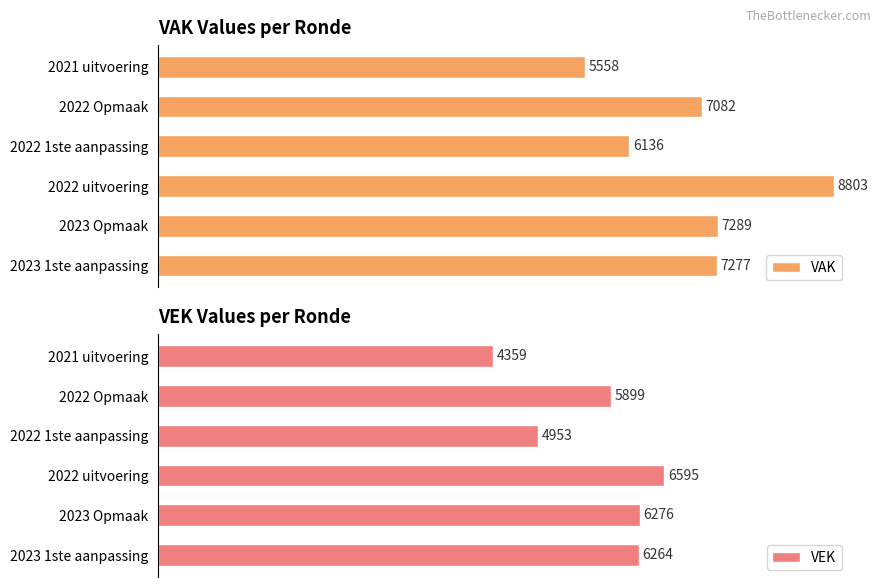

Count the number of categories in the chart.

6